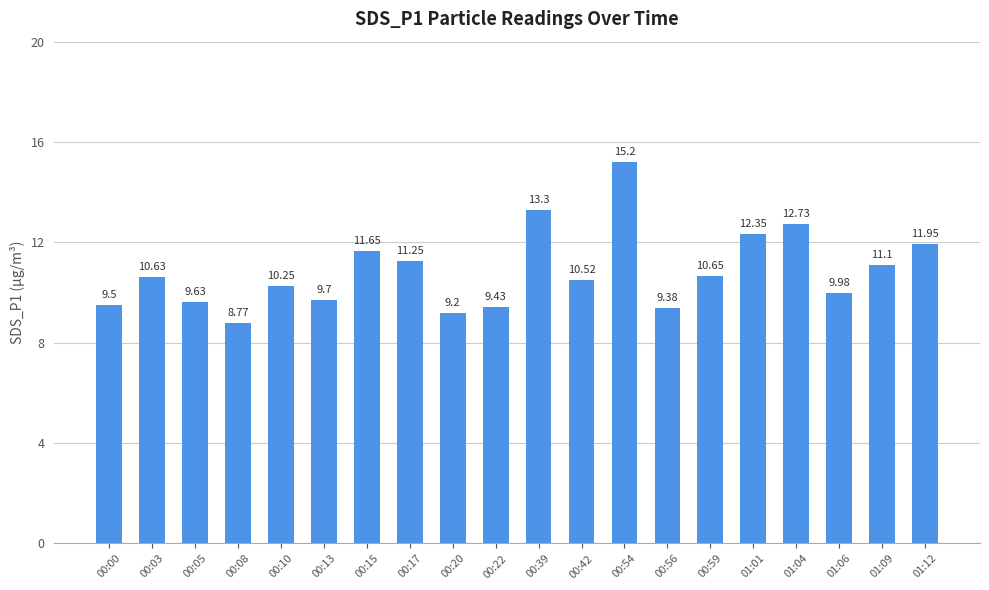

What position from the left is 00:15?

7